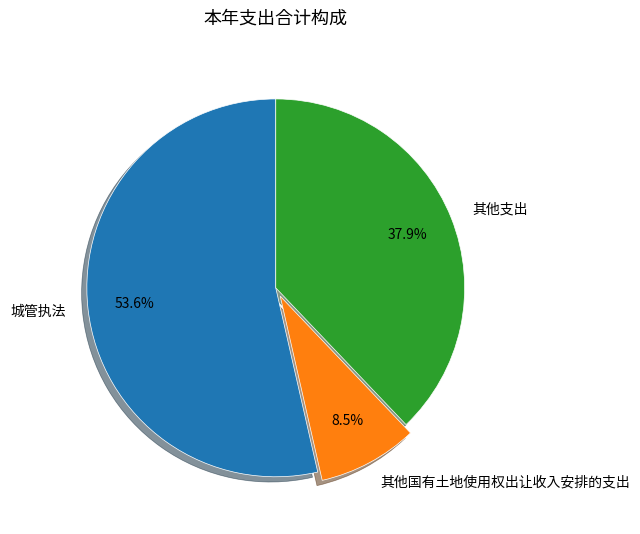

Between 其他国有土地使用权出让收入安排的支出 and 其他支出, which is larger?

其他支出